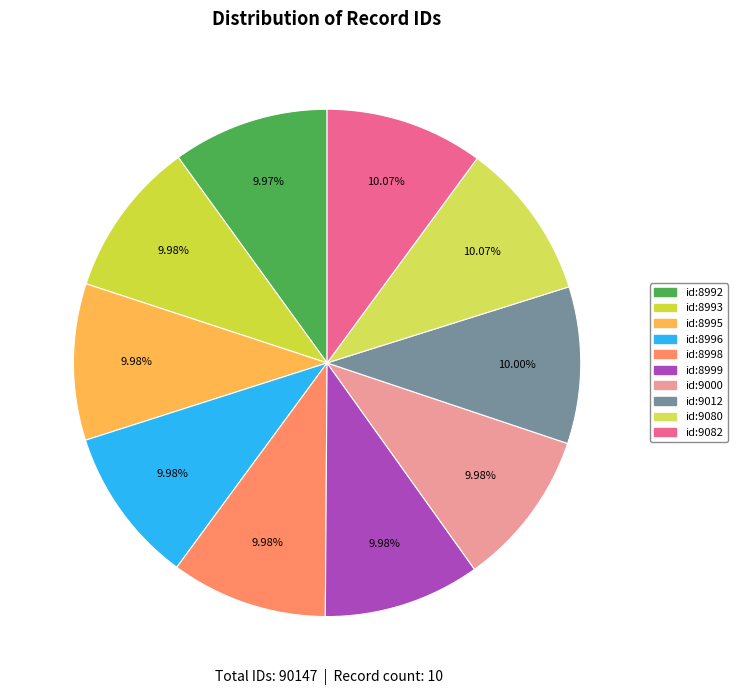

Count the number of slices in the pie.

10